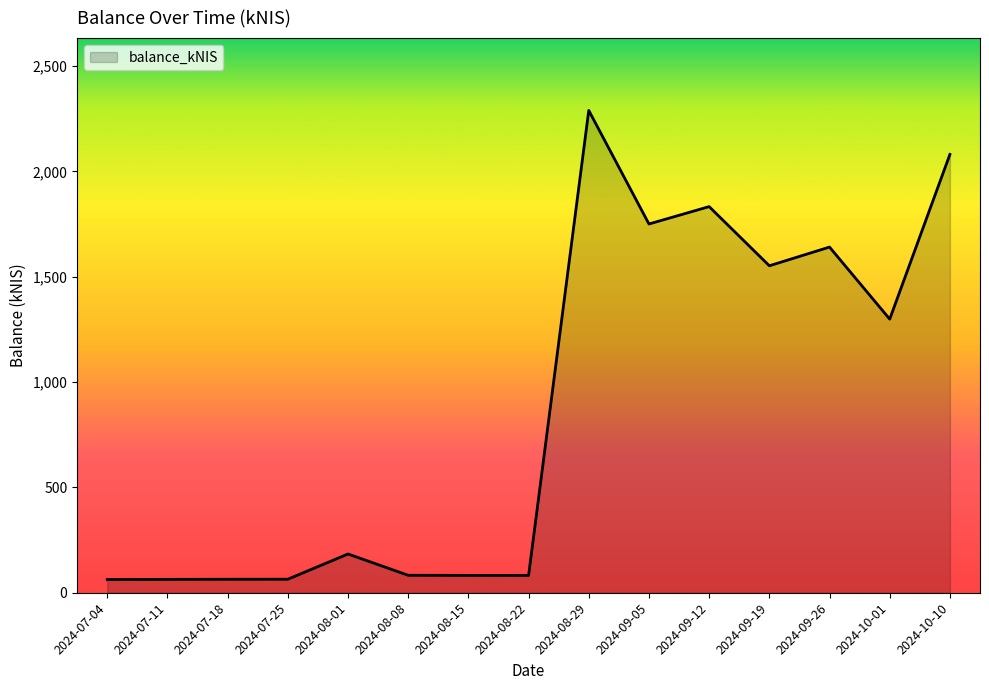

Which has a higher value, 2024-09-19 or 2024-07-04?

2024-09-19